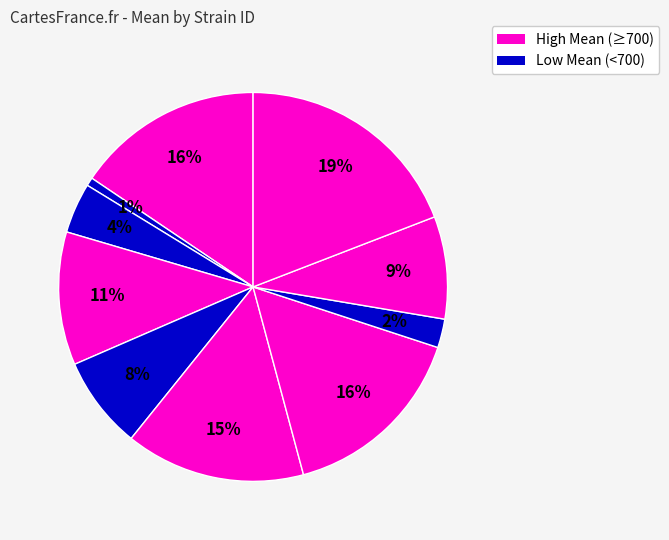

To the nearest percent, what is the difference between the largest and smallest slice percentages?

18%